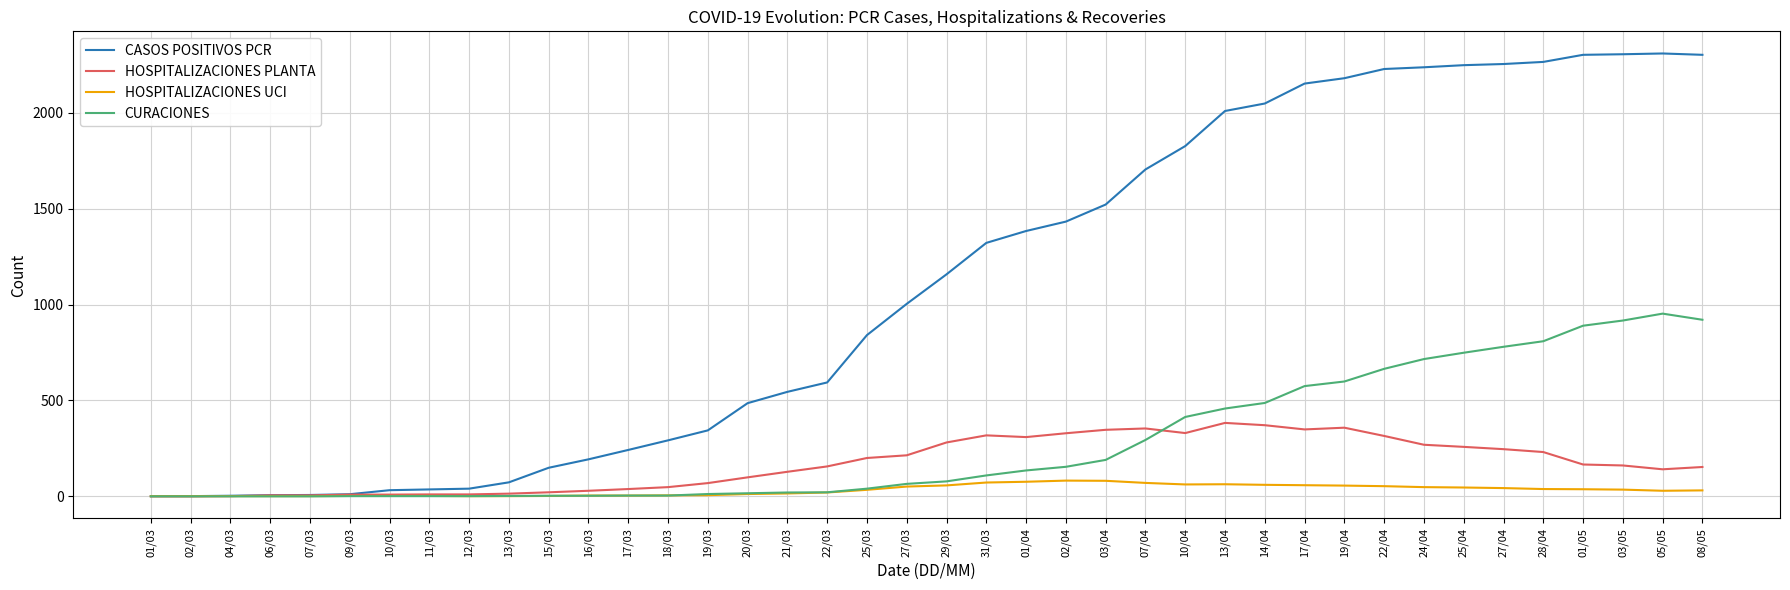

What is the difference between the maximum and minimum values in the HOSPITALIZACIONES PLANTA series?

383